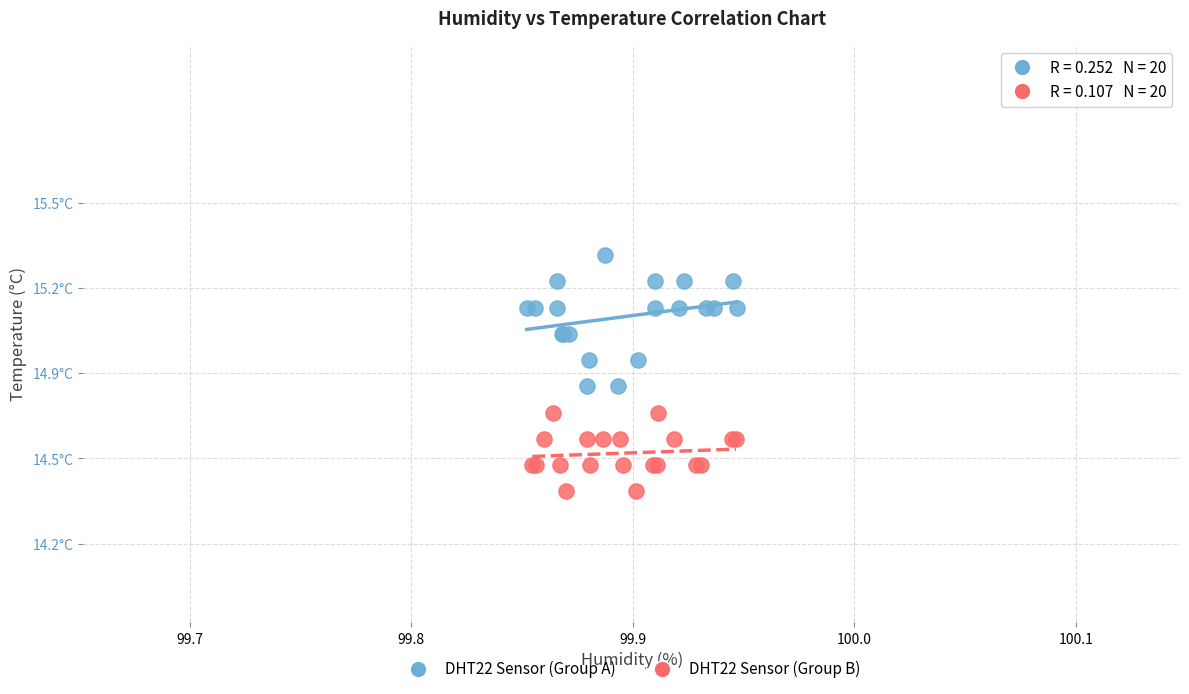

What are all the series names shown in the legend?

DHT22 Sensor (Group A), DHT22 Sensor (Group B)